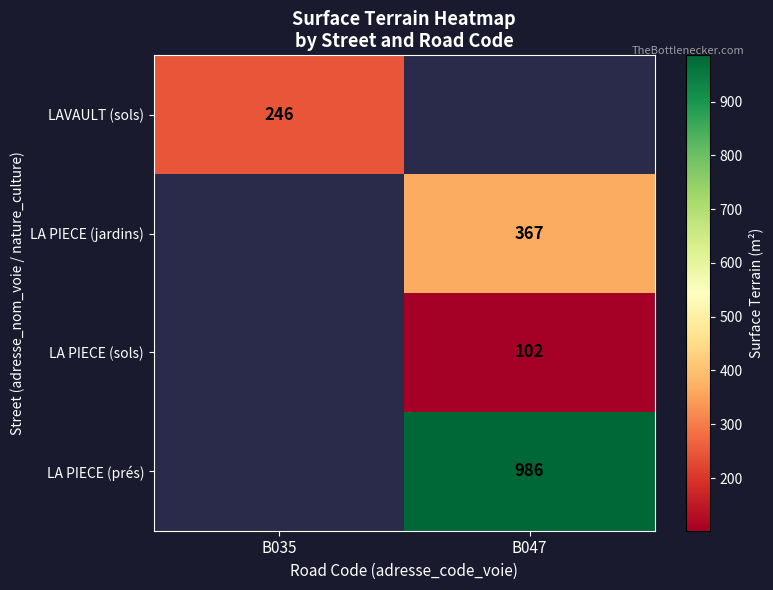

The value of LAVAULT (sols) at B035 is 246. True or false?

True